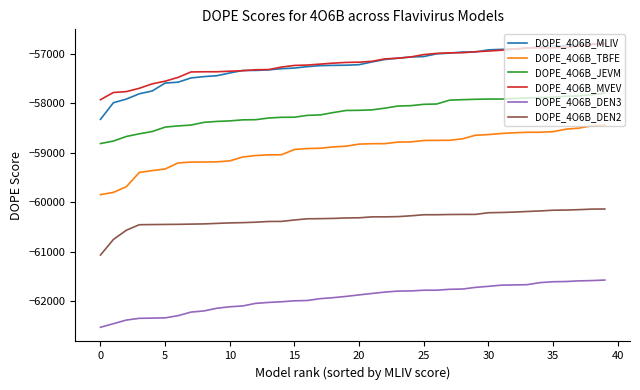

How many series are shown in this chart?

6